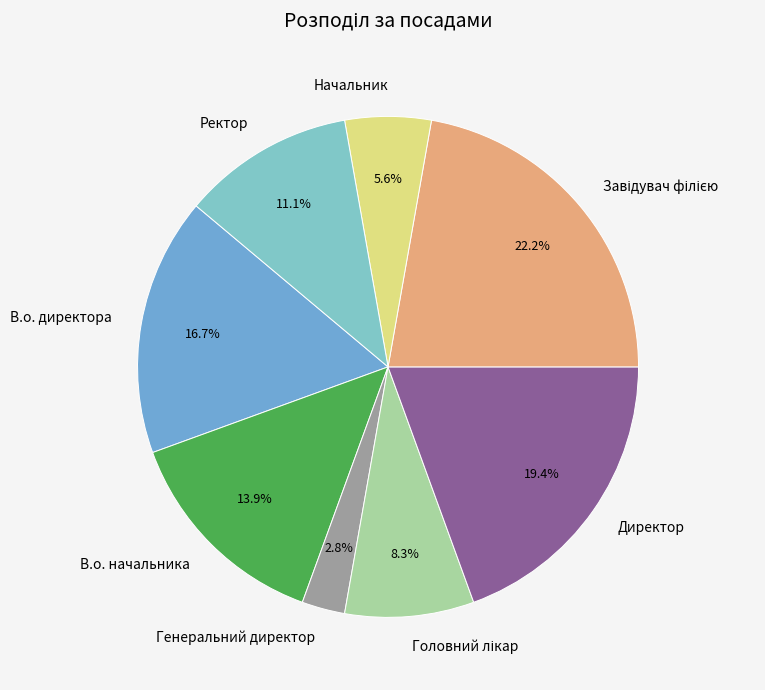

Do Генеральний директор and В.о. директора together represent more than half of the pie?

No